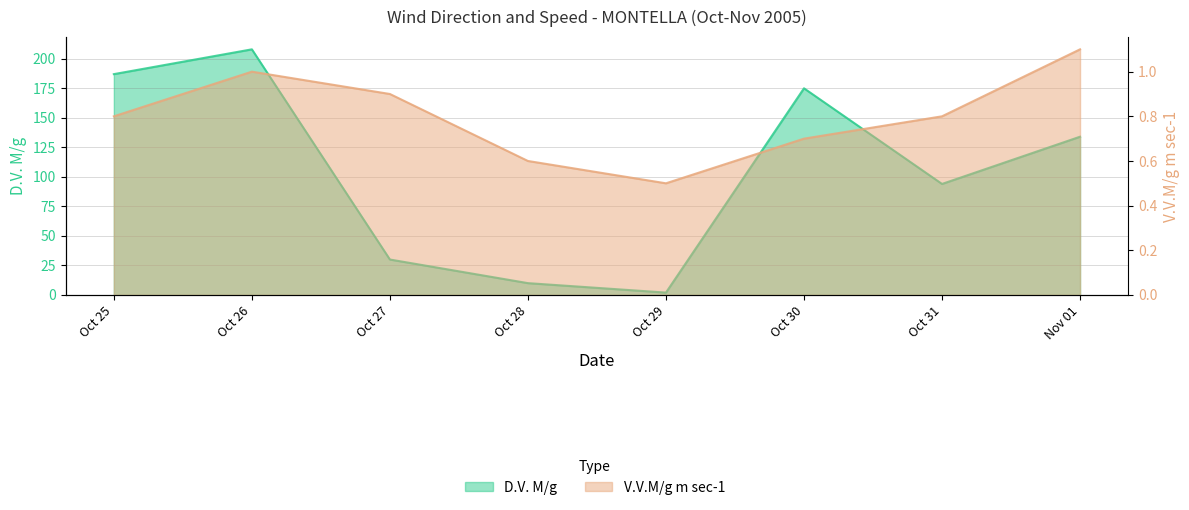

True or false: D.V. M/g and V.V.M/g m sec-1 cross at least once.

False